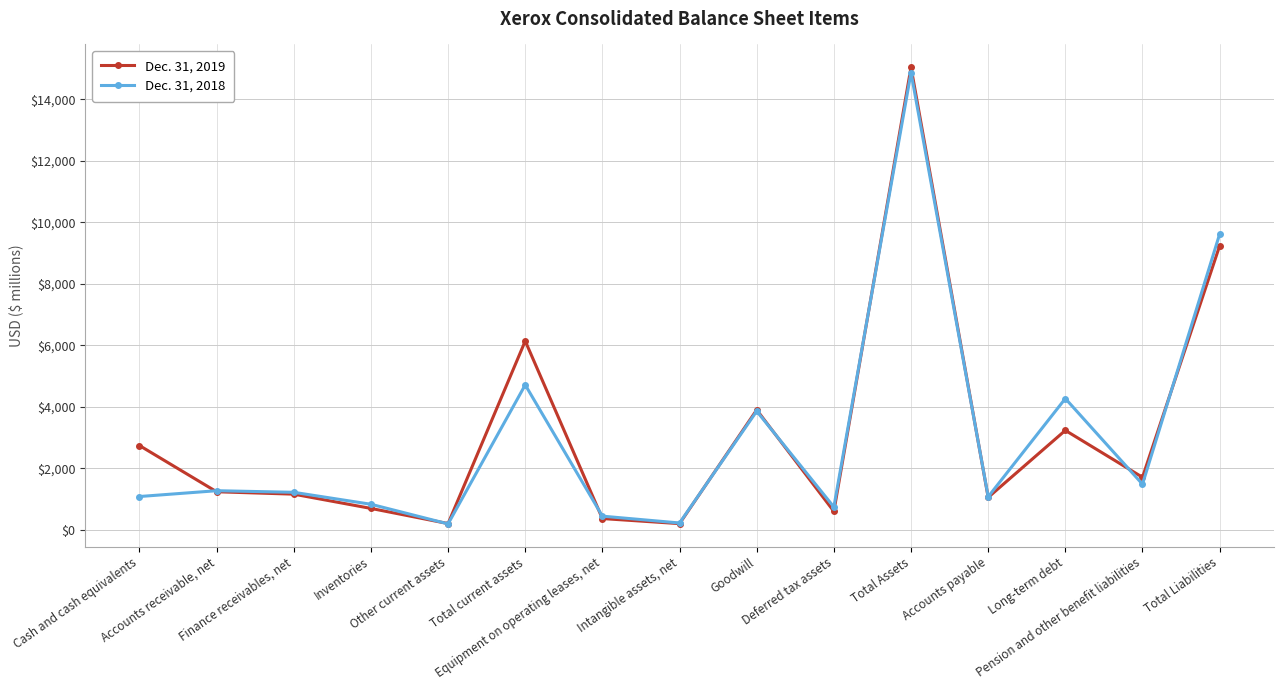

What is the maximum value shown in the chart?

15047